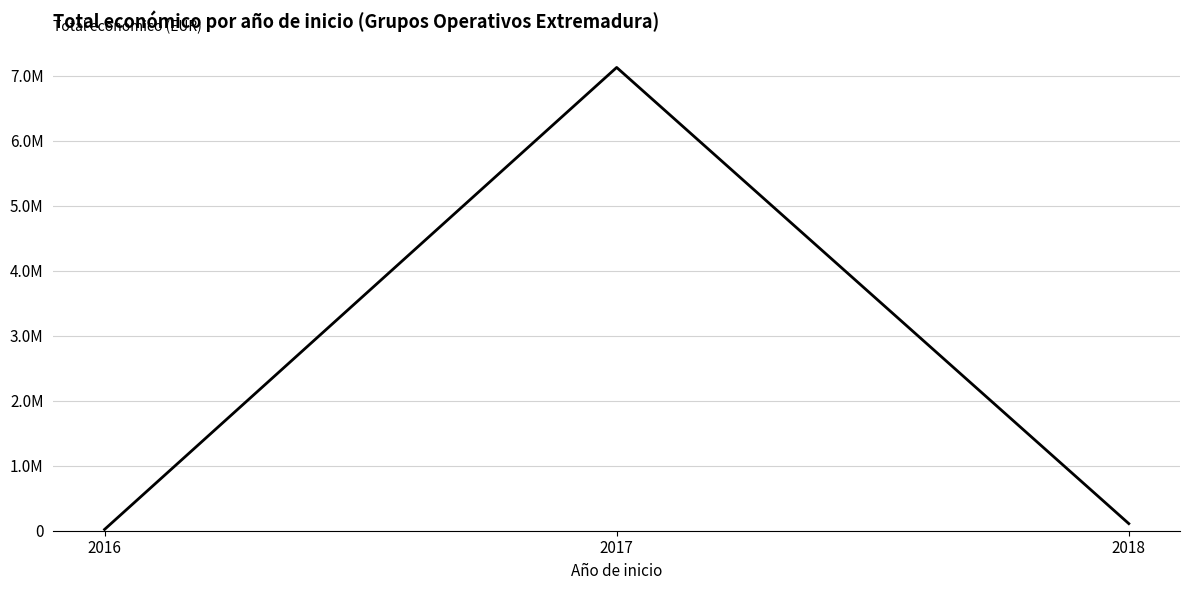

Does the chart display data point markers on the line(s)?

No